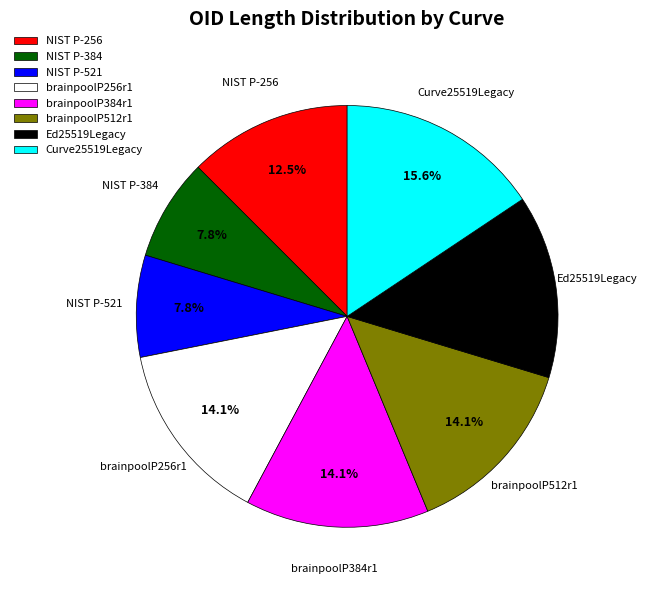

Which has a higher value, Ed25519Legacy or Curve25519Legacy?

Curve25519Legacy